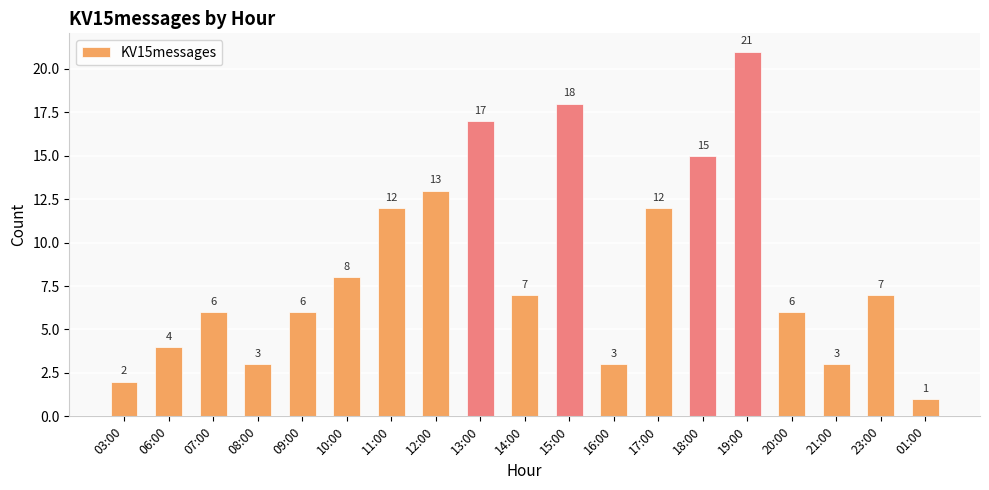

Reading left to right, list all the values displayed in this chart.

03:00=2	06:00=4	07:00=6	08:00=3	09:00=6	10:00=8	11:00=12	12:00=13	13:00=17	14:00=7	15:00=18	16:00=3	17:00=12	18:00=15	19:00=21	20:00=6	21:00=3	23:00=7	01:00=1